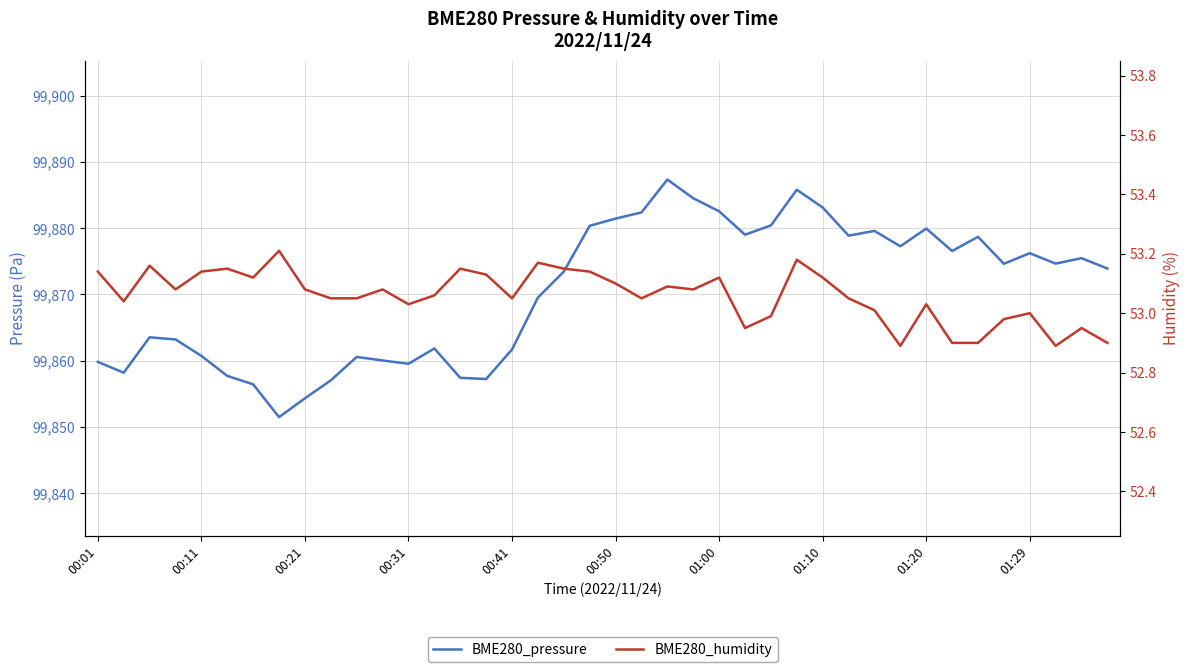

True or false: BME280_humidity and BME280_pressure intersect in this chart.

False